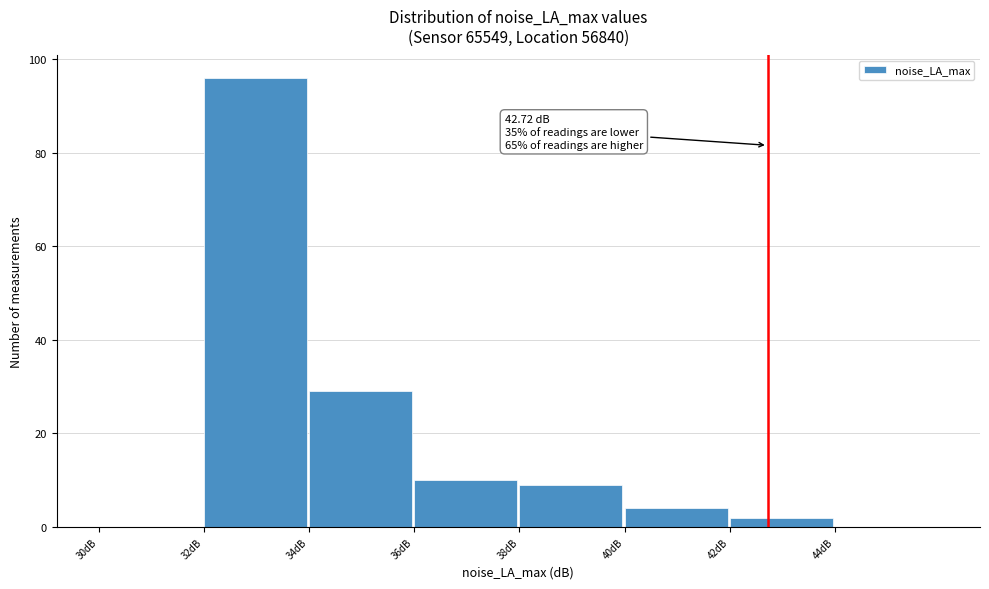

Over which range of the x-axis is the bar tallest?

32 to 34